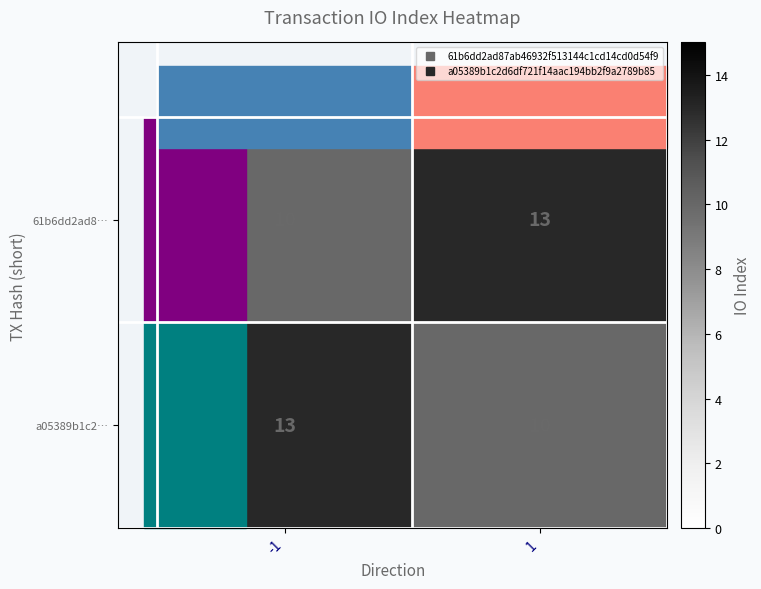

How many series are shown in this chart?

2